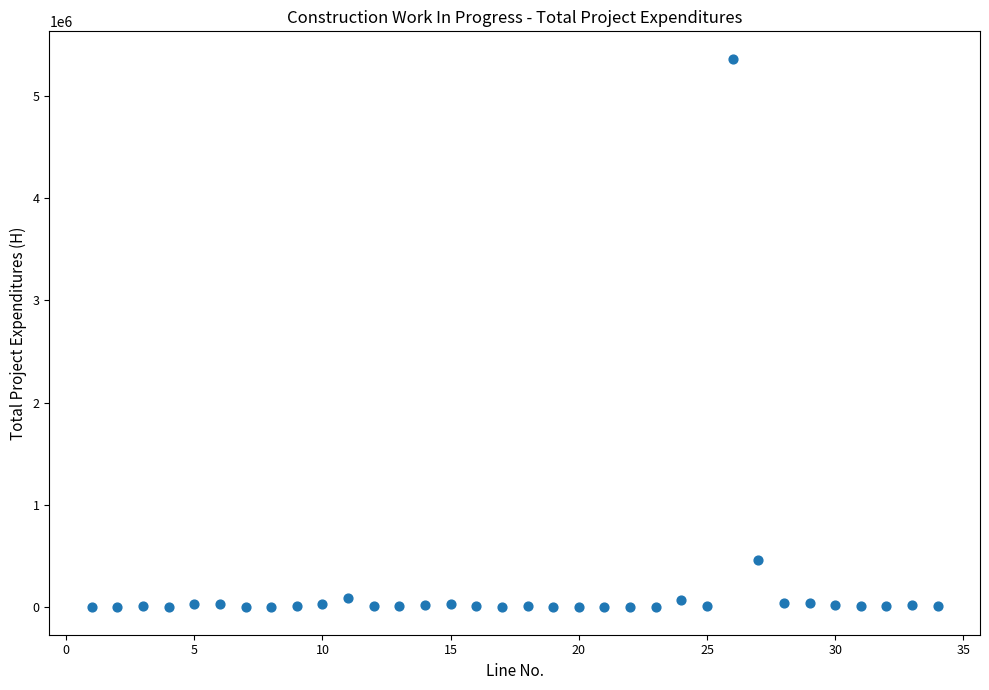

What is the range of Y values (max minus min)?

5368944.9